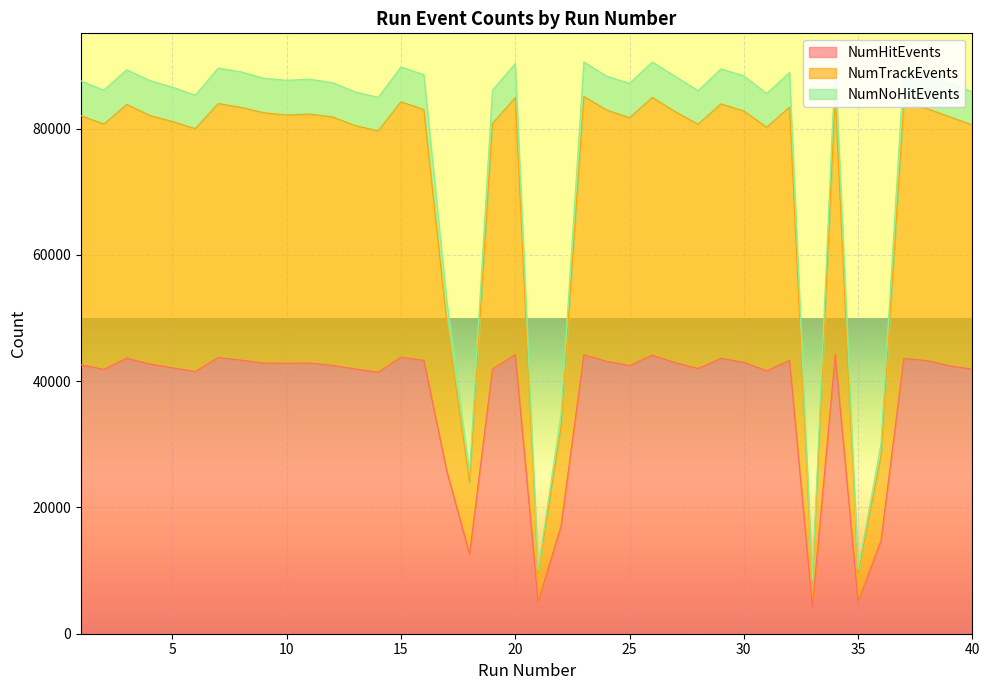

Reading right to left, what are all the values shown in this chart?

NumHitEvents: 41904	42451	43285	43592	14718	5043	44194	4218	43314	41648	43007	43620	42019	42946	44120	42493	43156	44187	17026	5026	44230	41907	12619	25772	43317	43799	41433	41955	42517	42865	42851	42862	43342	43743	41544	42121	42736	43640	41879	42598
NumTrackEvents: 80604	81895	83215	83931	28102	9531	84986	7891	83421	80241	82809	83951	80717	82705	84953	81742	82964	85115	32687	9520	84937	80820	23967	49517	83038	84278	79676	80491	81886	82326	82178	82532	83385	83991	80013	81140	82111	83857	80746	82057
NumNoHitEvents: 85836	87318	88725	89515	30041	10177	90581	8456	88907	85576	88393	89481	86039	88297	90578	87208	88328	90586	34802	10134	90344	86069	25576	52795	88570	89790	84971	85840	87314	87855	87683	88003	89015	89603	85325	86587	87661	89346	86118	87569